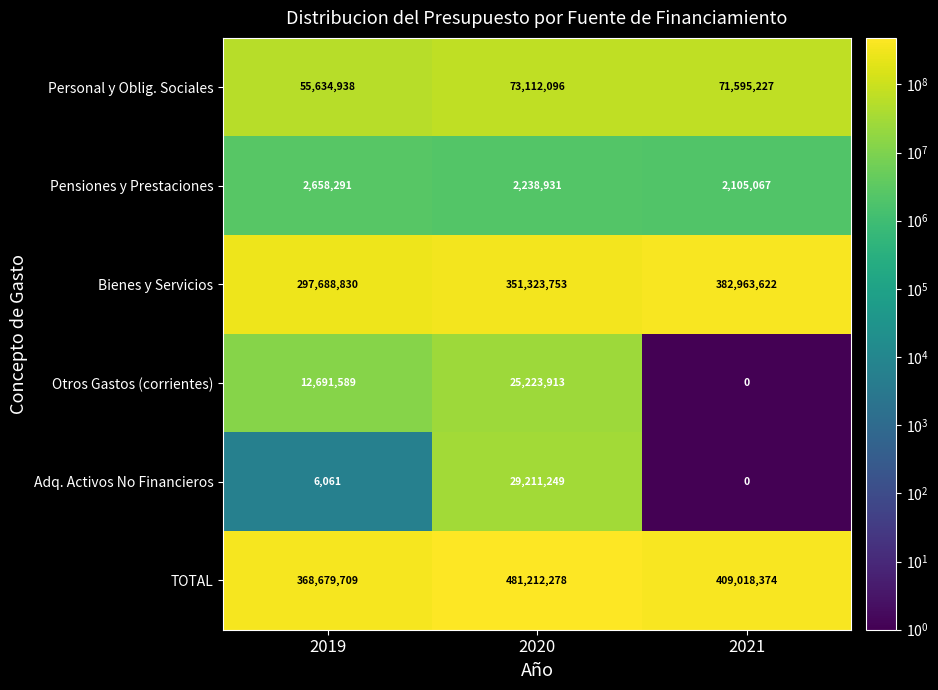

What is the spread (max minus min) of values at 2020?

478973347